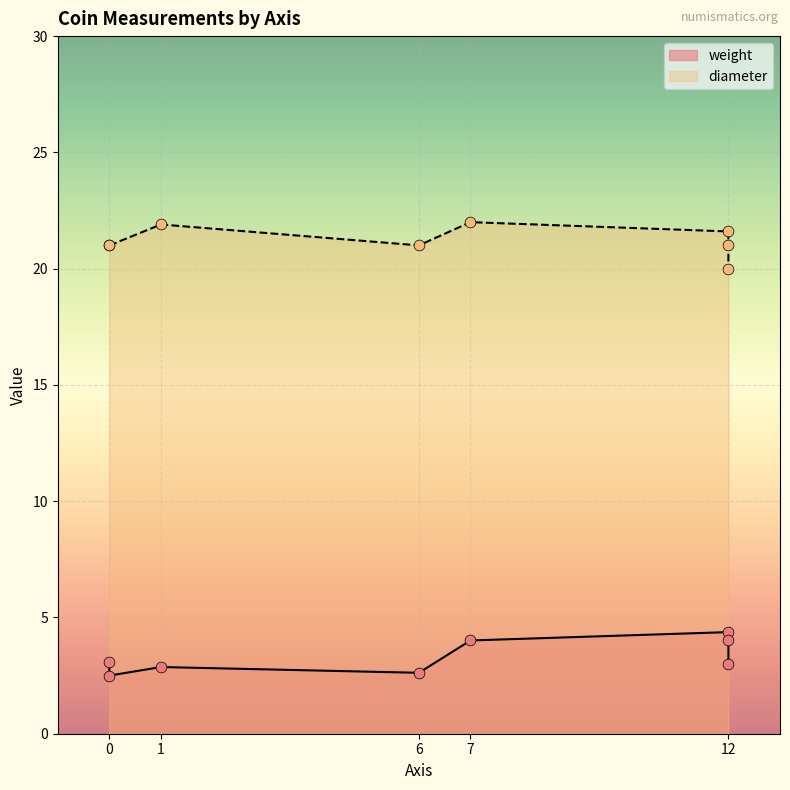

Which series has the widest spread of Y values?

diameter